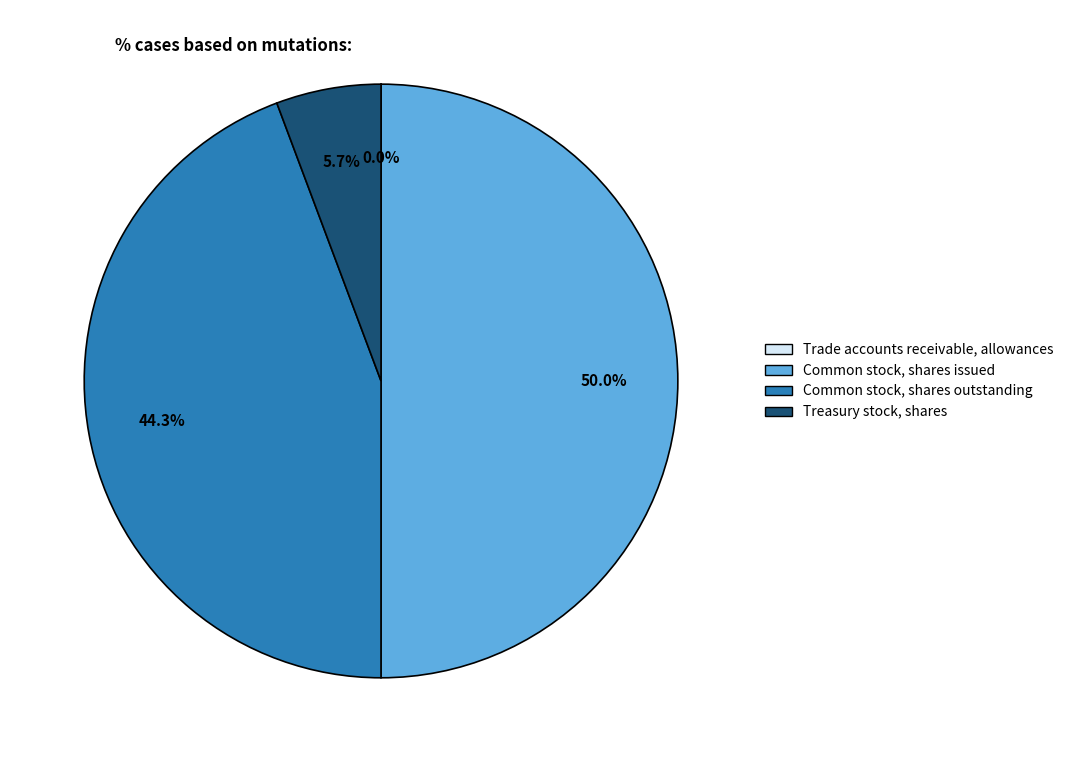

What percentage is the Common stock, shares issued slice, to the nearest percent?

50%